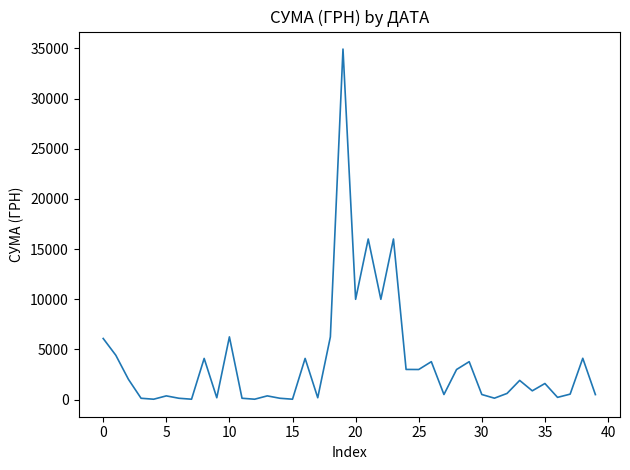

What is the greatest value displayed?

34932.6